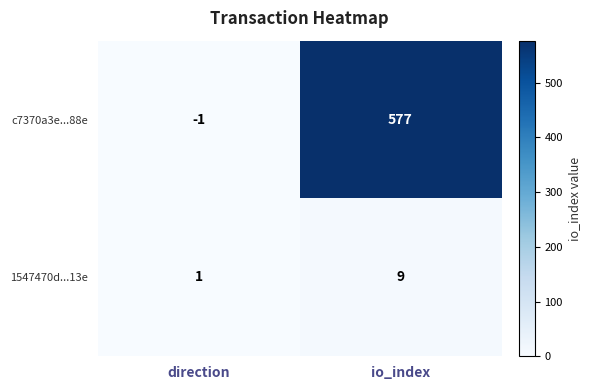

How many data points does each series have?

2